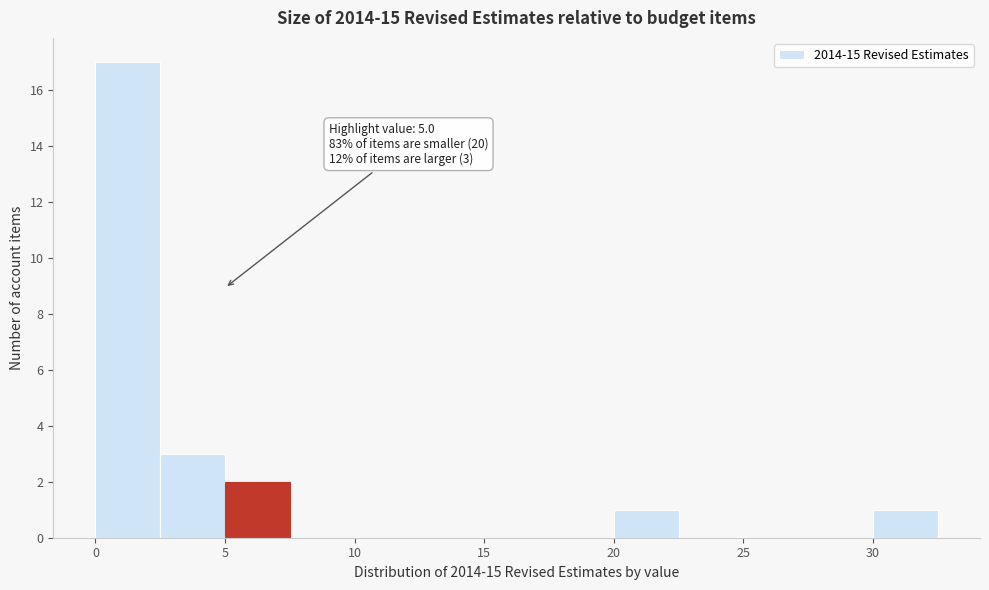

Over which range of the x-axis is the bar tallest?

0.0 to 2.5